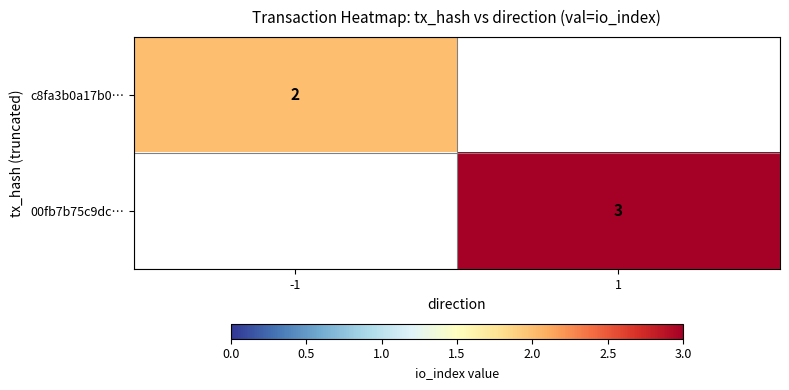

The 00fb7b75c9dc… series shows 2 at 1. True or false?

False